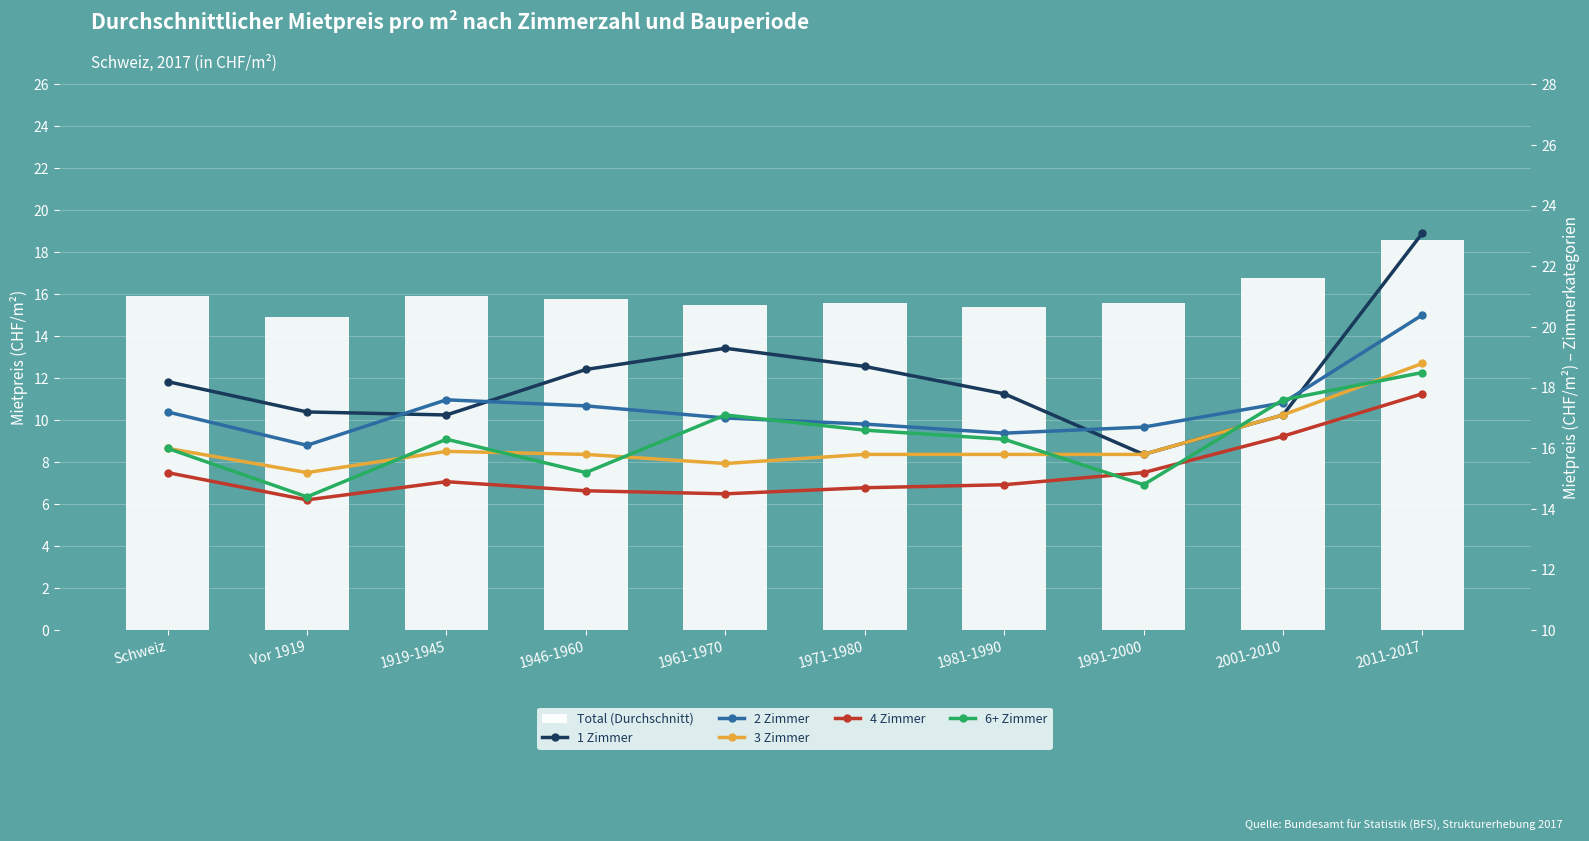

How many values in the Total (Durchschnitt) series are below 15?

1